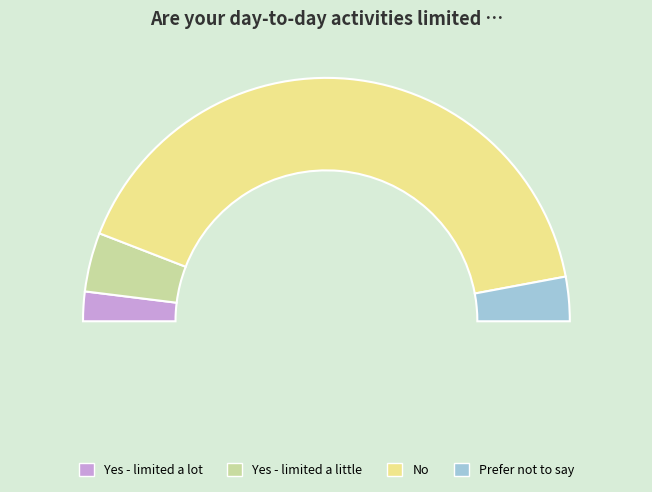

True or false: Prefer not to say accounts for 1% of the total.

False